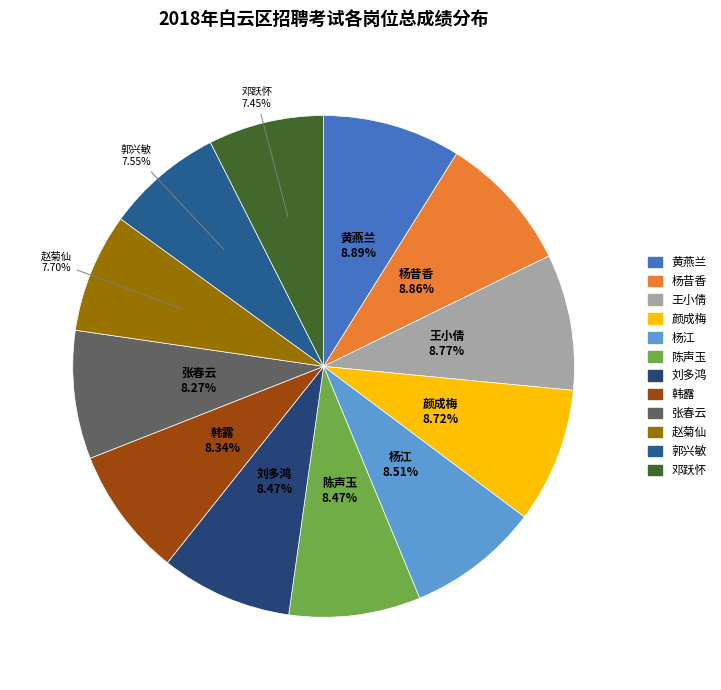

Count the number of slices in the pie.

12